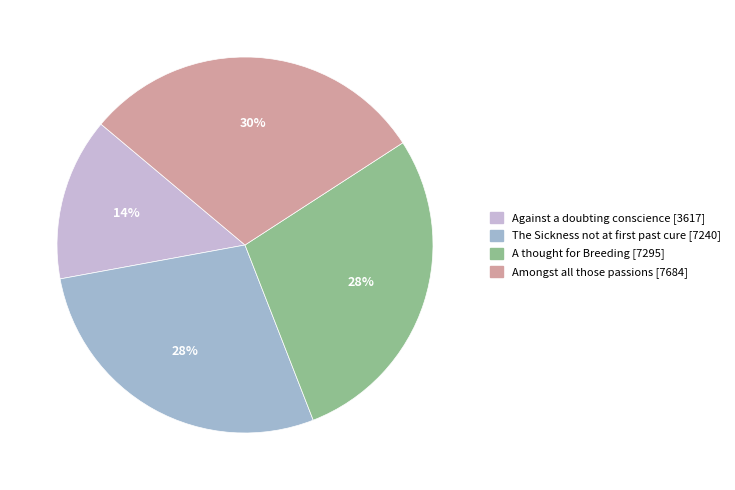

True or false: A thought for Breeding [7295] accounts for 15% of the total.

False